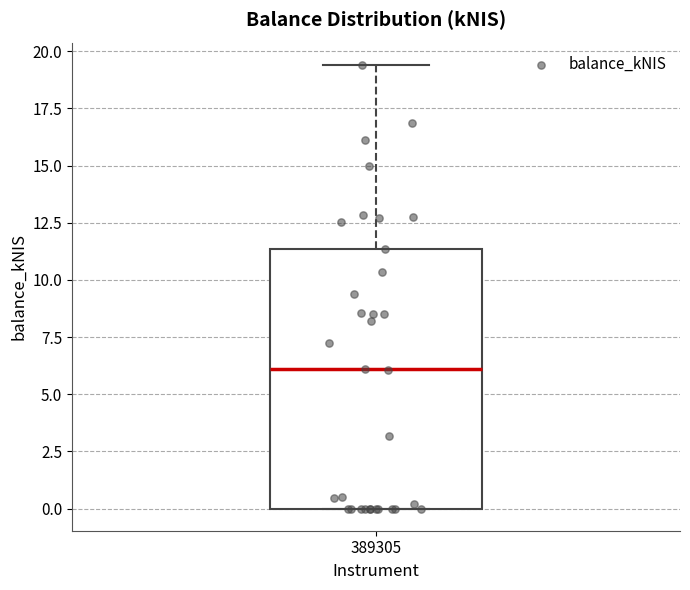

Transcribe this box plot: give where the median line is, the range the box spans, and where the two whiskers end, as read against the y-axis. The values are not printed on the chart, so give them approximately, as read against the axis.

median 6.0, box 0.0 to 11.5, whiskers 0.0 to 19.5